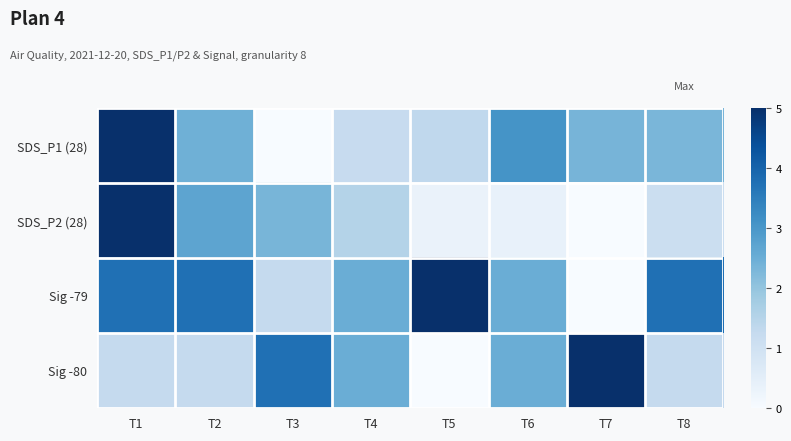

What is the spread (max minus min) of values at T5?

5.0